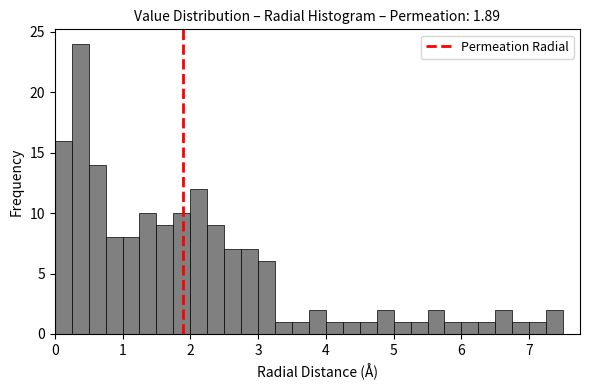

Around what value on the x-axis is the tallest bar? Give the approximate position of its centre, as read against the axis.

0.4